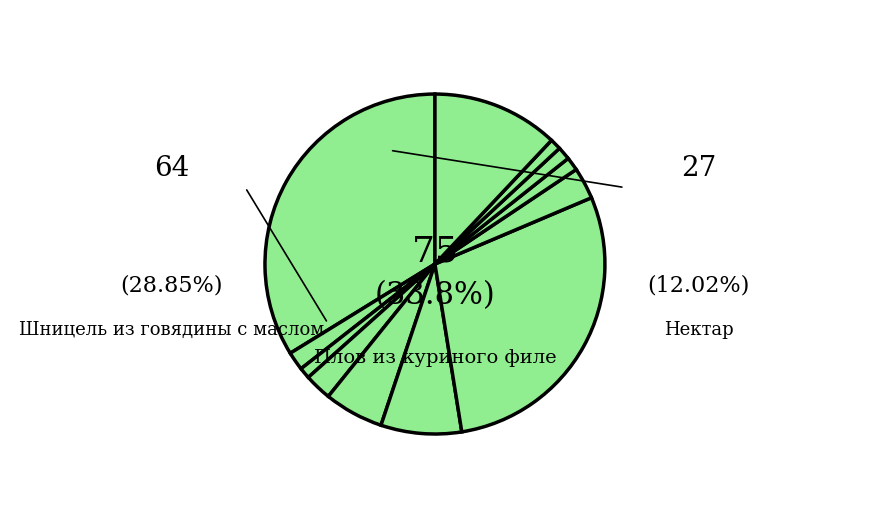

How much of the chart is everything except Шницель из говядины с маслом?

71.1%